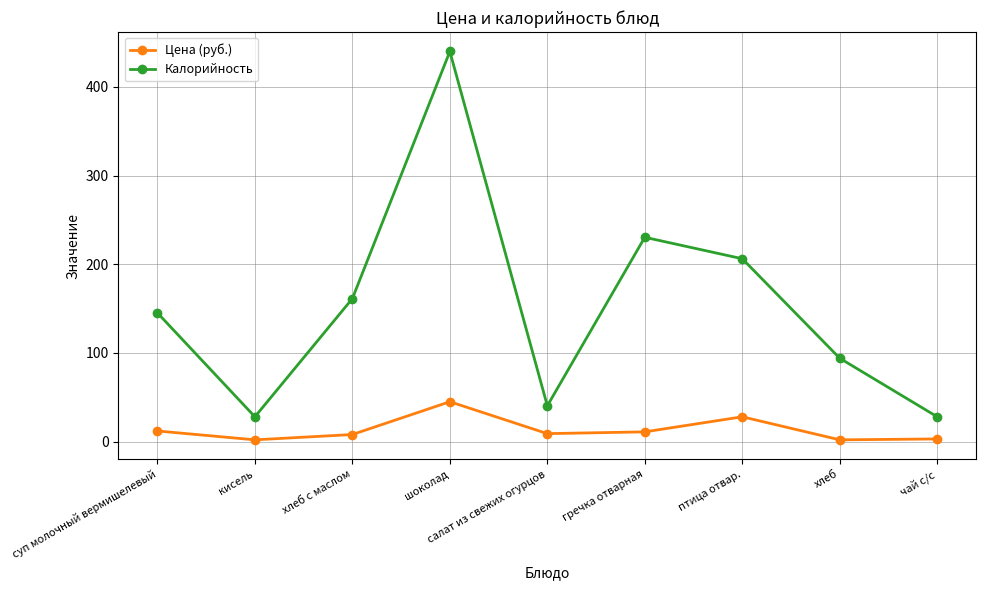

Which series changed the most between кисель and шоколад?

Калорийность